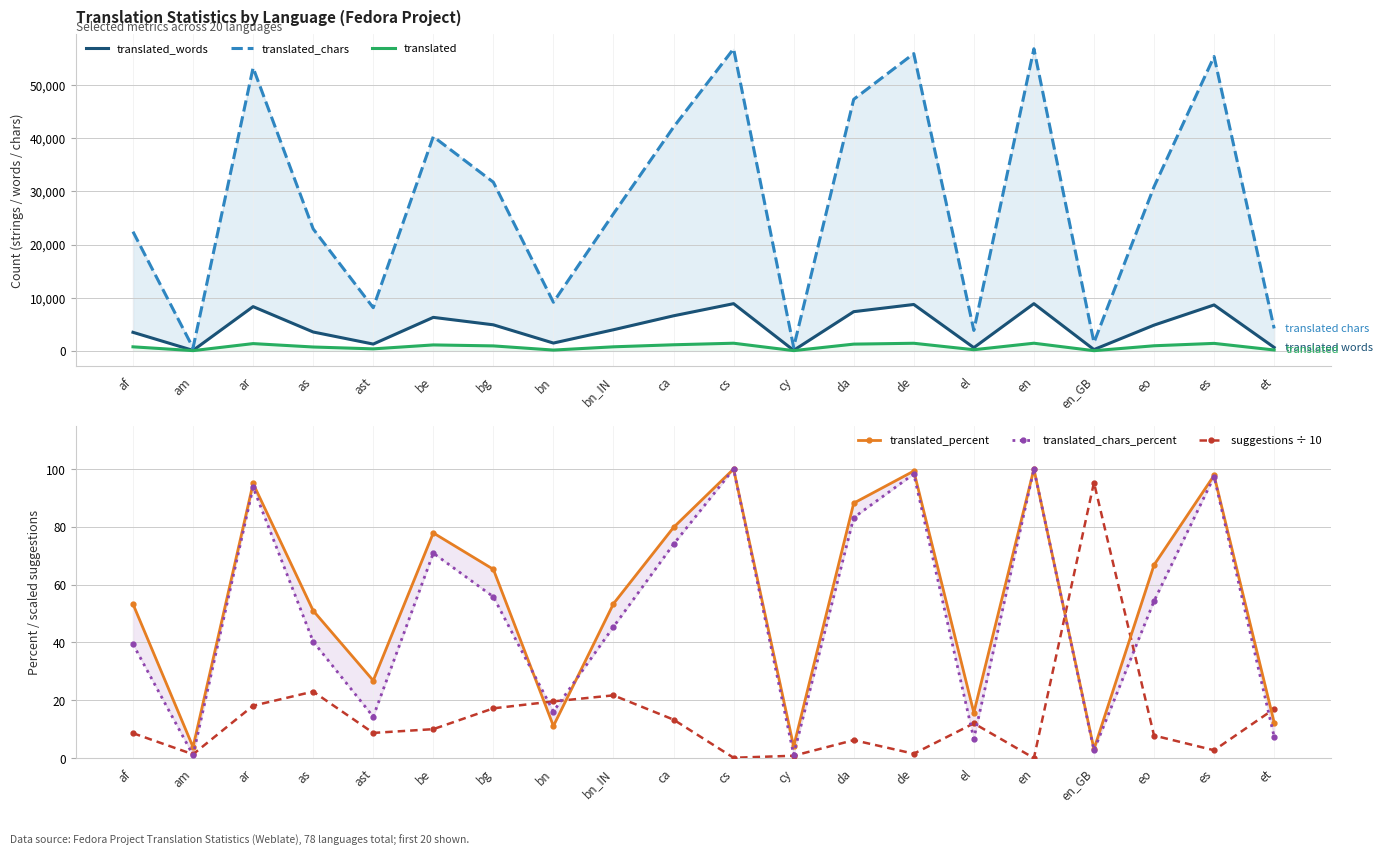

Reading left to right, transcribe all the data shown in this chart.

translated_words: af=3500.0	am=99.0	ar=8327.0	as=3559.0	ast=1289.0	be=6308.0	bg=4908.0	bn=1481.0	bn_IN=3981.0	ca=6602.0	cs=8882.0	cy=115.0	da=7378.0	de=8731.0	el=615.0	en=8882.0	en_GB=256.0	eo=4849.0	es=8644.0	et=659.0
translated_chars: af=22414.0	am=581.0	ar=53222.0	as=22935.0	ast=8125.0	be=40271.0	bg=31710.0	bn=9145.0	bn_IN=25783.0	ca=42053.0	cs=56780.0	cy=700.0	da=47282.0	de=55871.0	el=3853.0	en=56780.0	en_GB=1576.0	eo=30855.0	es=55326.0	et=4235.0
translated: af=773.0	am=56.0	ar=1378.0	as=740.0	ast=389.0	be=1130.0	bg=947.0	bn=162.0	bn_IN=775.0	ca=1158.0	cs=1450.0	cy=59.0	da=1280.0	de=1441.0	el=228.0	en=1450.0	en_GB=46.0	eo=970.0	es=1419.0	et=179.0
translated_percent: af=53.3	am=3.8	ar=95.0	as=51.0	ast=26.8	be=77.9	bg=65.3	bn=11.1	bn_IN=53.4	ca=79.8	cs=100.0	cy=4.0	da=88.2	de=99.3	el=15.7	en=100.0	en_GB=3.1	eo=66.8	es=97.8	et=12.3
translated_chars_percent: af=39.4	am=1.0	ar=93.7	as=40.3	ast=14.3	be=70.9	bg=55.8	bn=16.1	bn_IN=45.4	ca=74.0	cs=100.0	cy=1.2	da=83.2	de=98.3	el=6.7	en=100.0	en_GB=2.7	eo=54.3	es=97.4	et=7.4
suggestions ÷ 10: af=8.6	am=1.3	ar=18.1	as=23.0	ast=8.7	be=10.0	bg=17.2	bn=19.6	bn_IN=21.7	ca=13.3	cs=0.1	cy=0.8	da=6.2	de=1.5	el=12.0	en=0.0	en_GB=95.3	eo=7.8	es=2.7	et=17.0